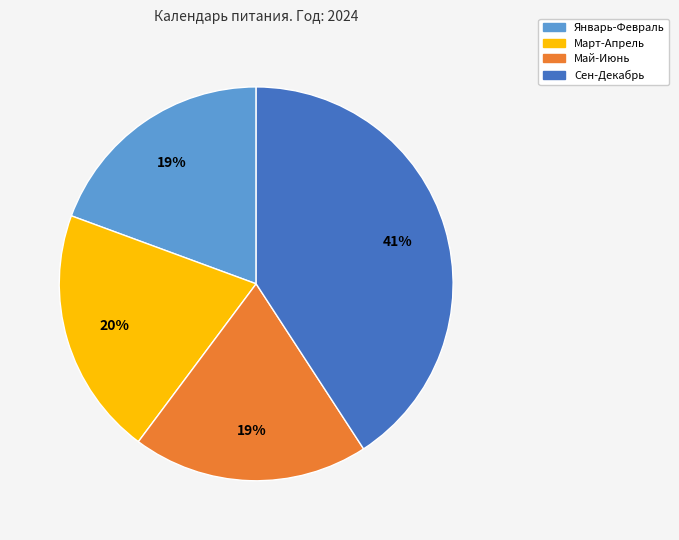

To the nearest percent, what is the average slice percentage?

25%